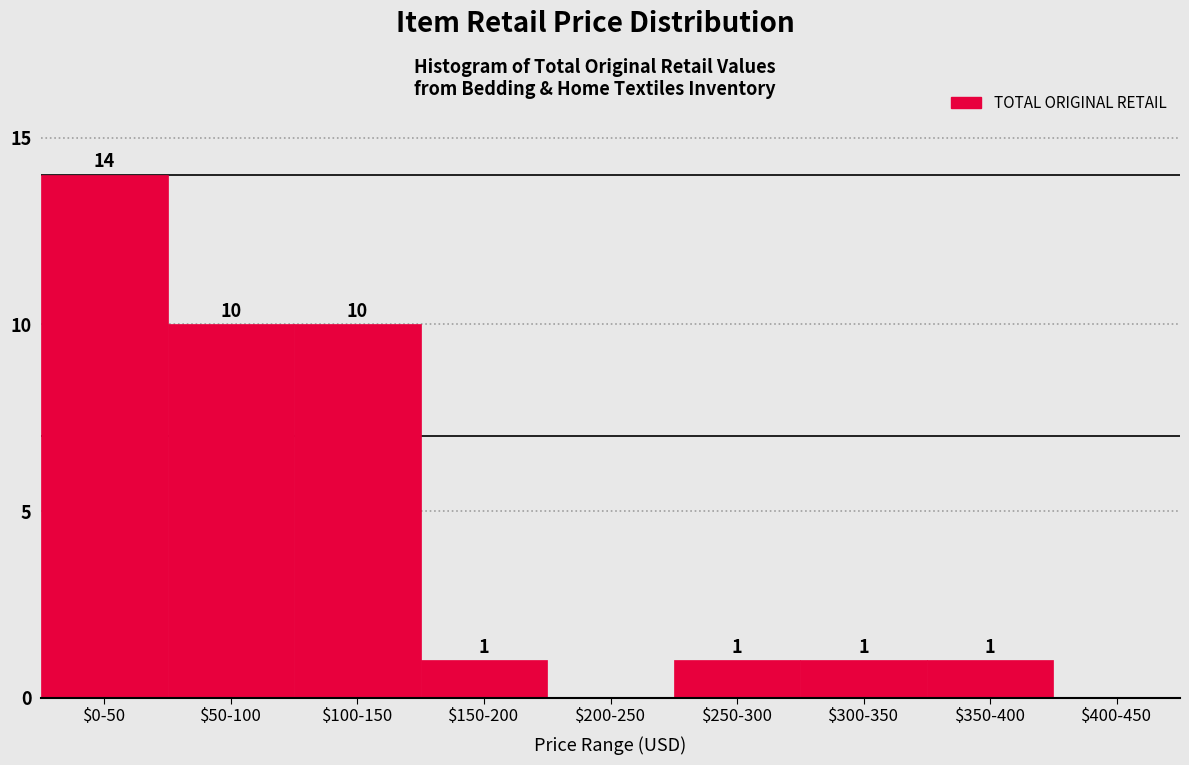

What is the sum of all values?

38